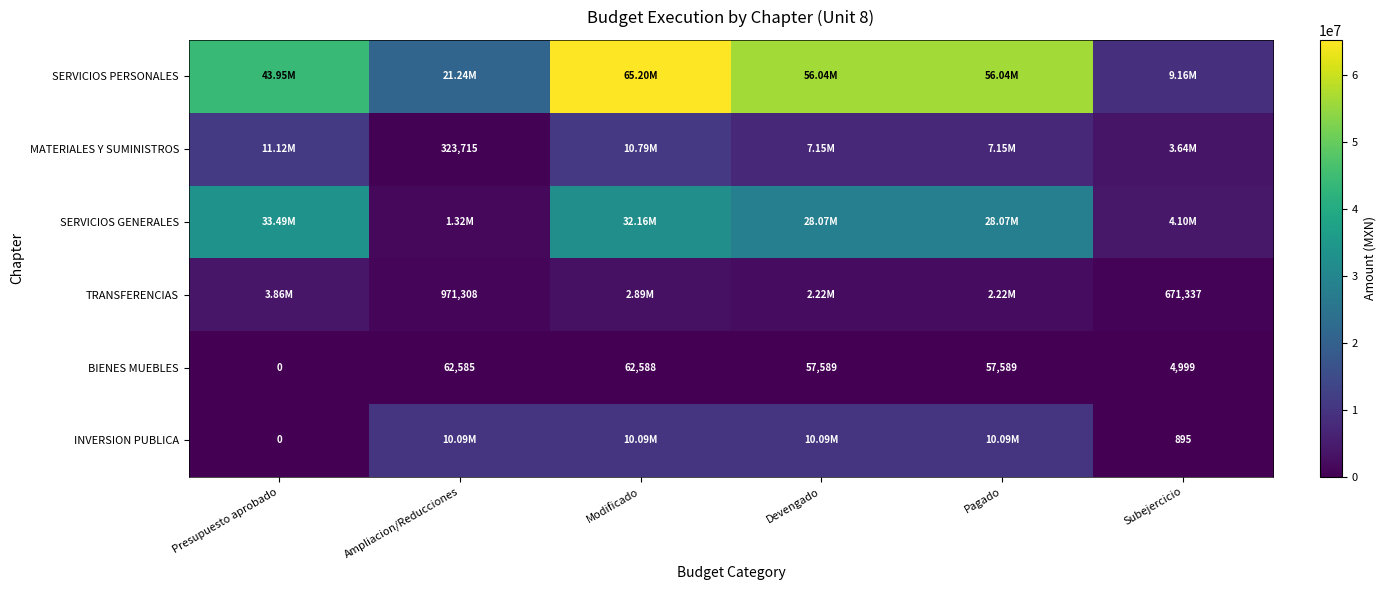

At which label does BIENES MUEBLES first exceed 57589?

Ampliacion/Reducciones